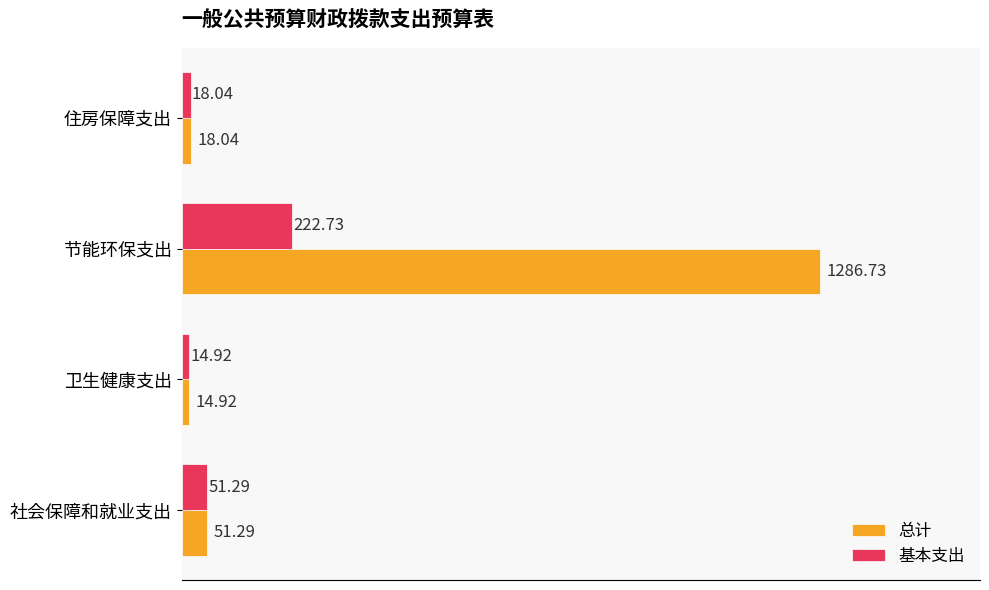

What is the average value of the 总计 series?

342.7